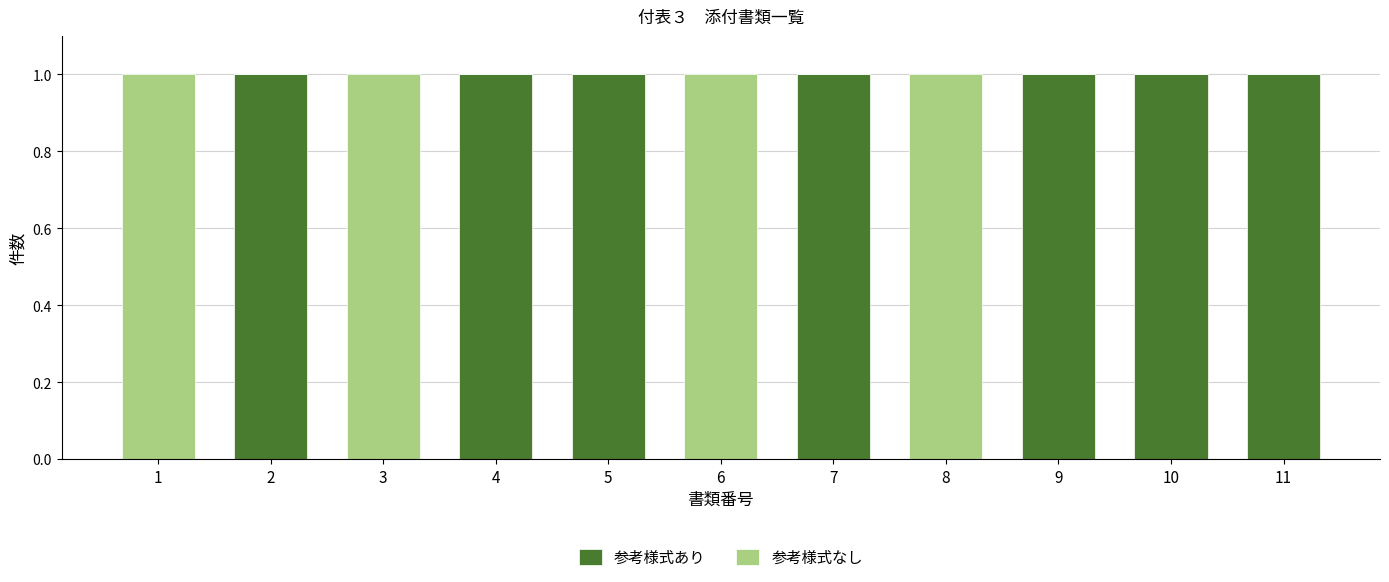

The value of 参考様式あり at 5 is 0. True or false?

False